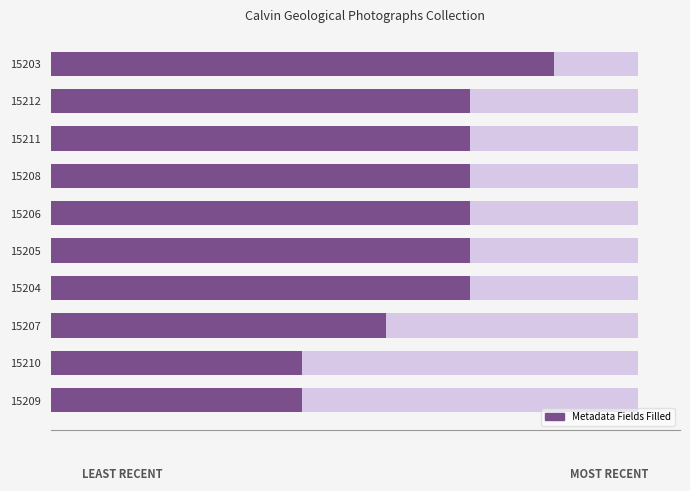

Reading right to left, what are all the values shown in this chart?

6	5	5	5	5	5	5	4	3	3